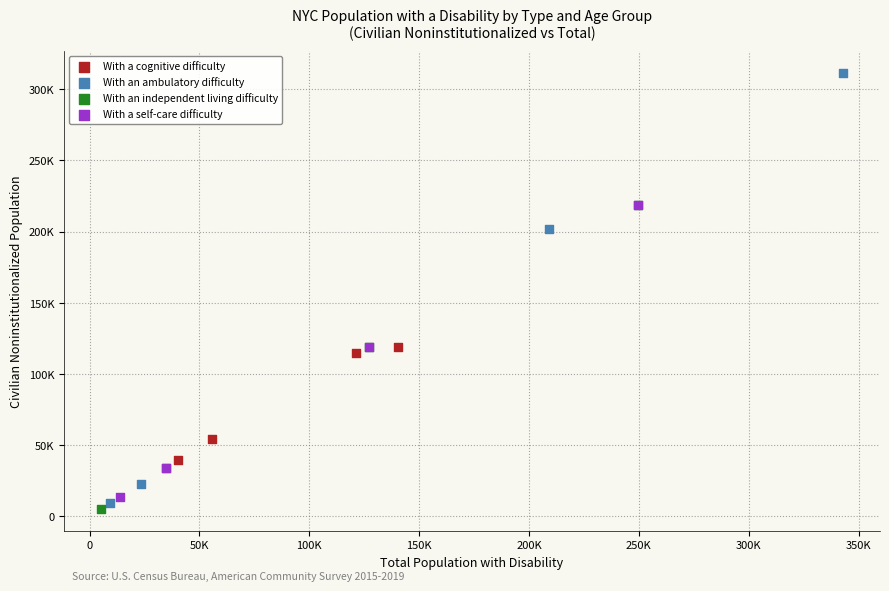

What are all the series names shown in the legend?

With a cognitive difficulty, With an ambulatory difficulty, With an independent living difficulty, With a self-care difficulty